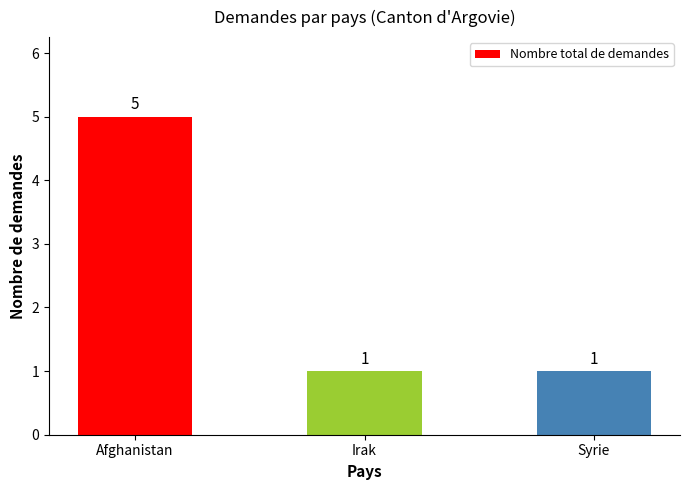

Reading left to right, transcribe all the data shown in this chart.

5	1	1